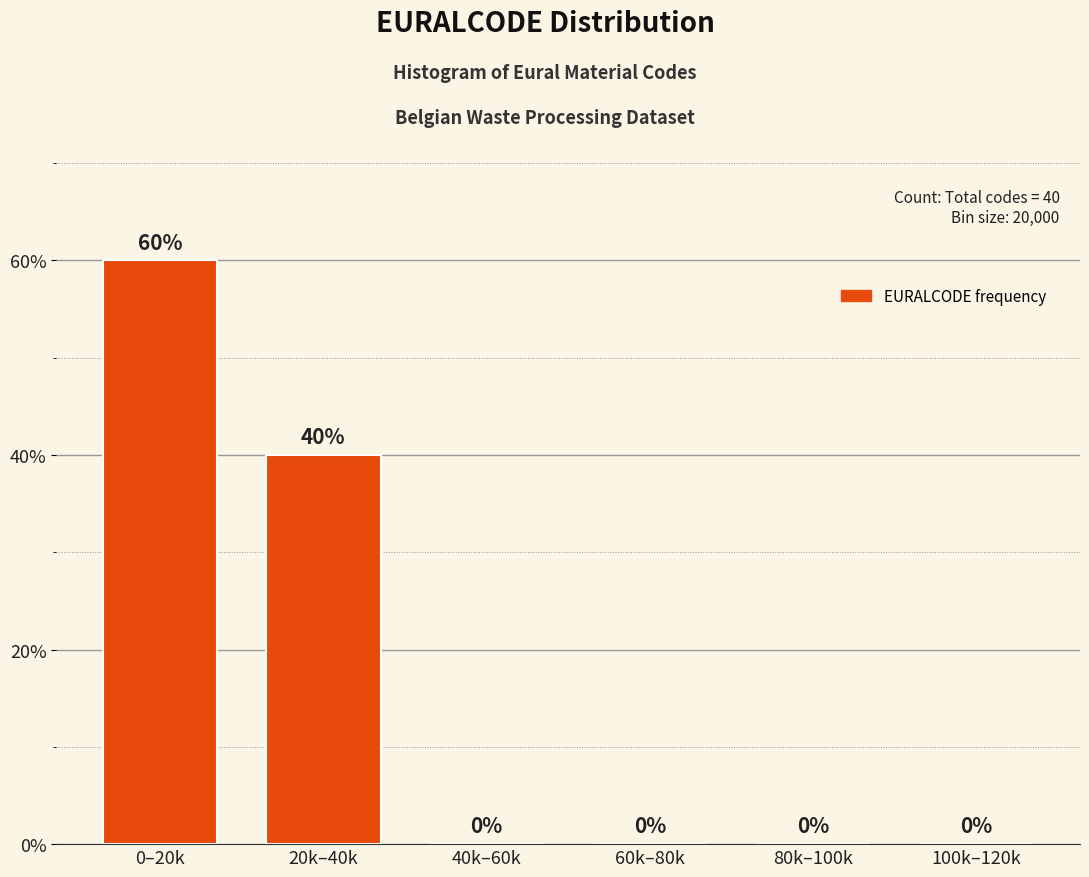

Reading left to right, list all the values displayed in this chart.

0–20k=60	20k–40k=40	40k–60k=0	60k–80k=0	80k–100k=0	100k–120k=0